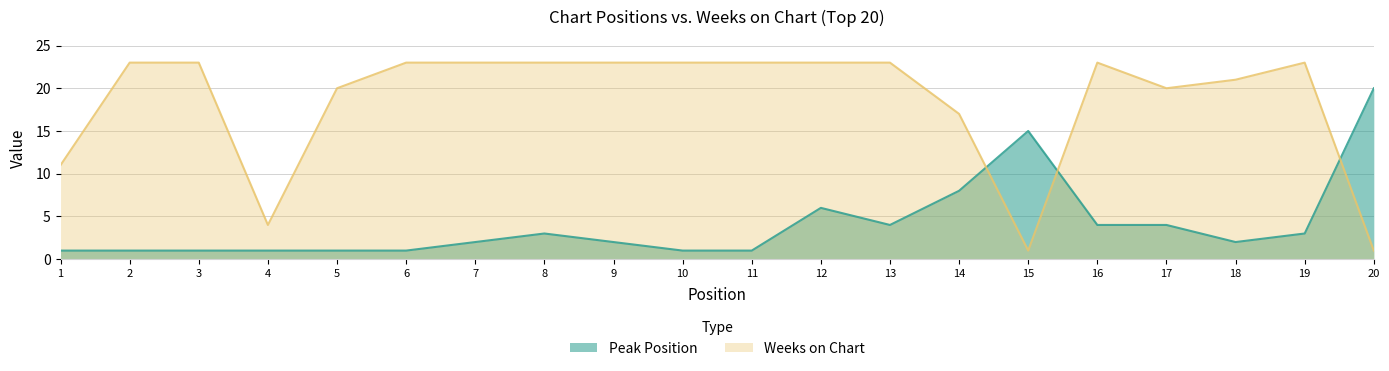

What is the value of the Weeks on Chart point at the 20th from the left?

1